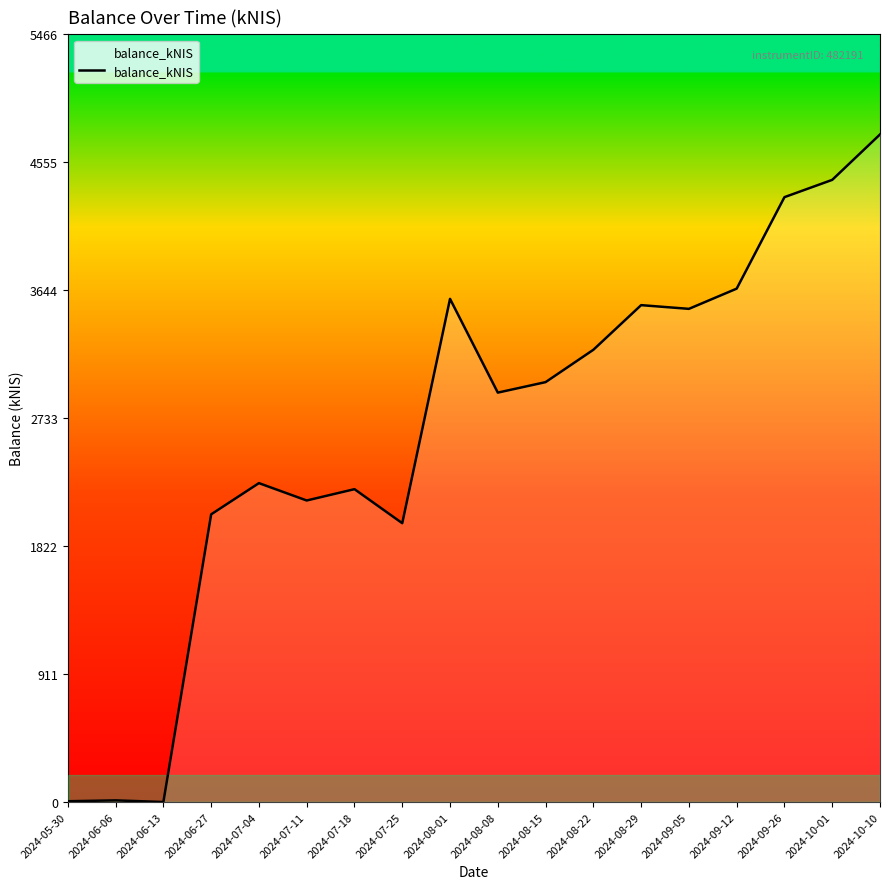

How many lines are shown in the chart?

1